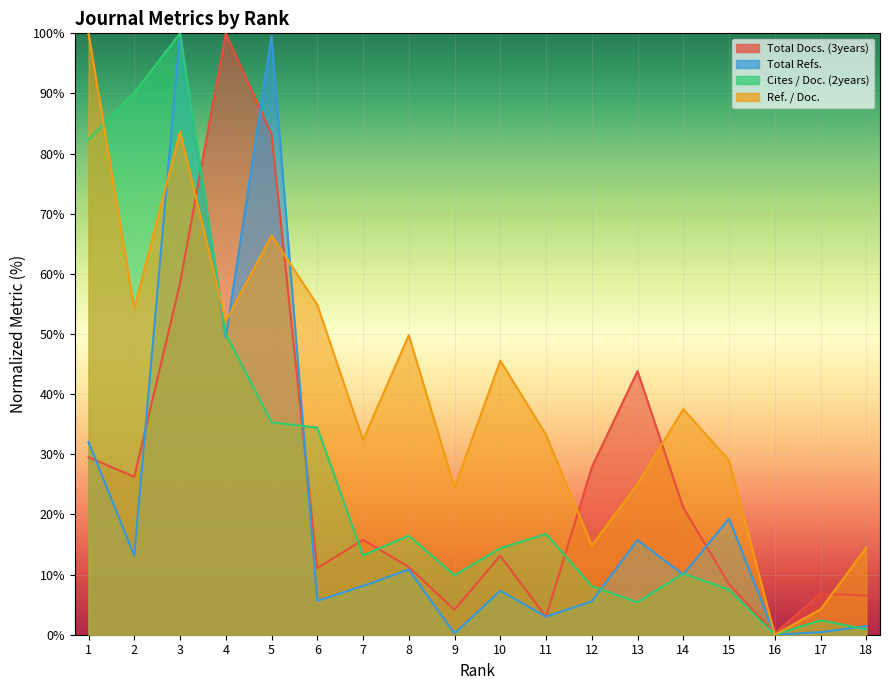

At how many categories does at least one series exceed 32?

12